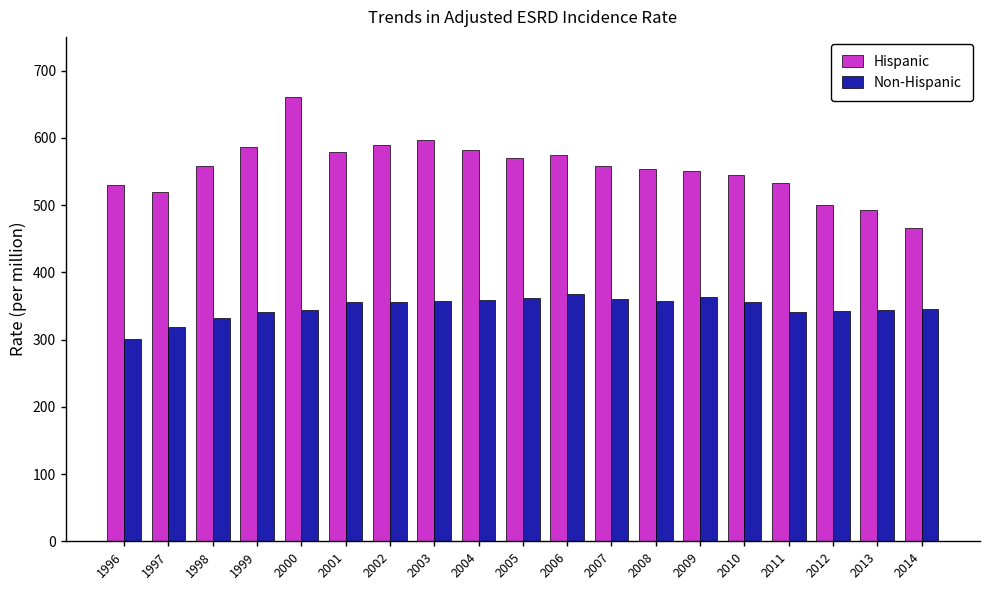

How many data points does each series have?

19